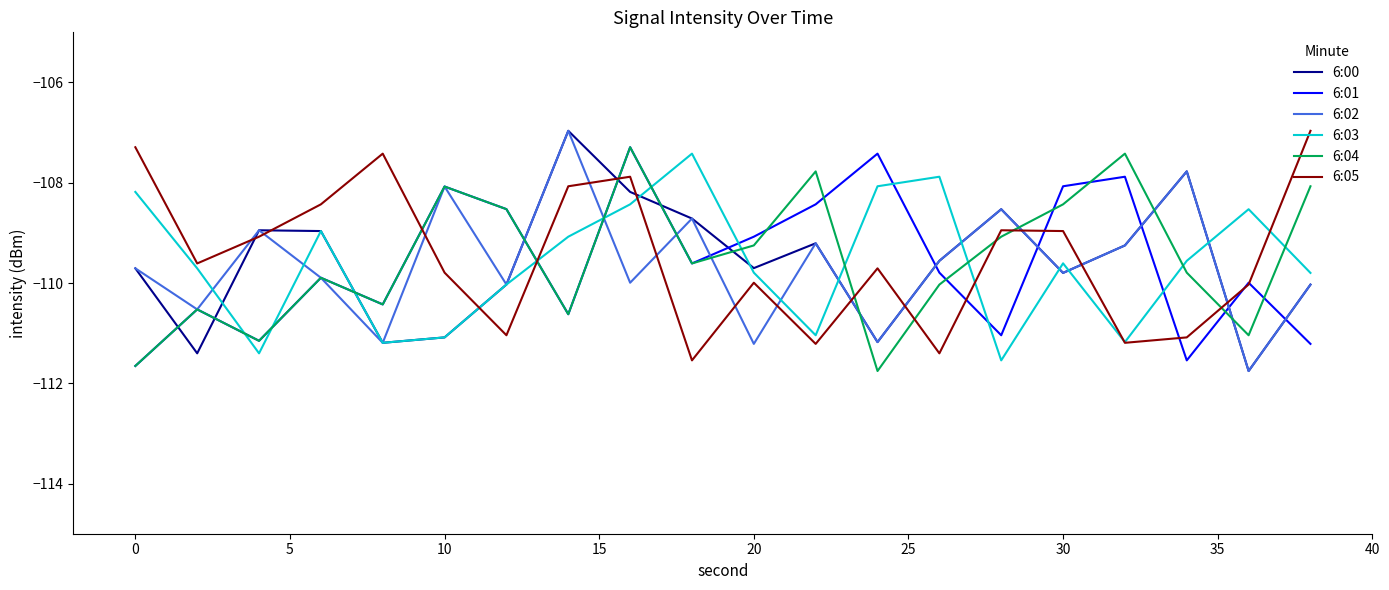

What is the difference between the maximum and minimum values in the 6:01 series?

4.4